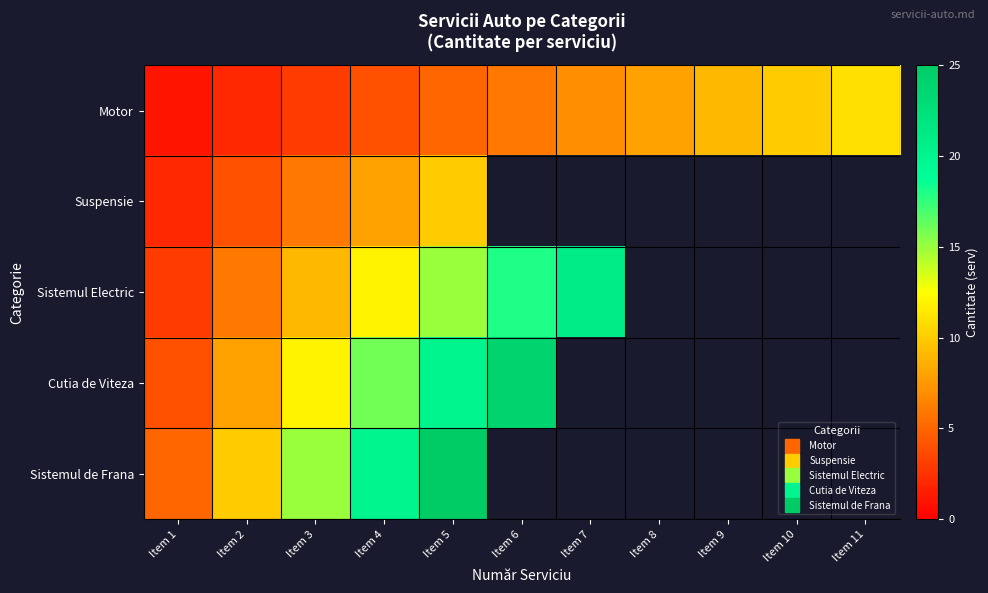

What is the spread (max minus min) of values at Item 6?

18.0